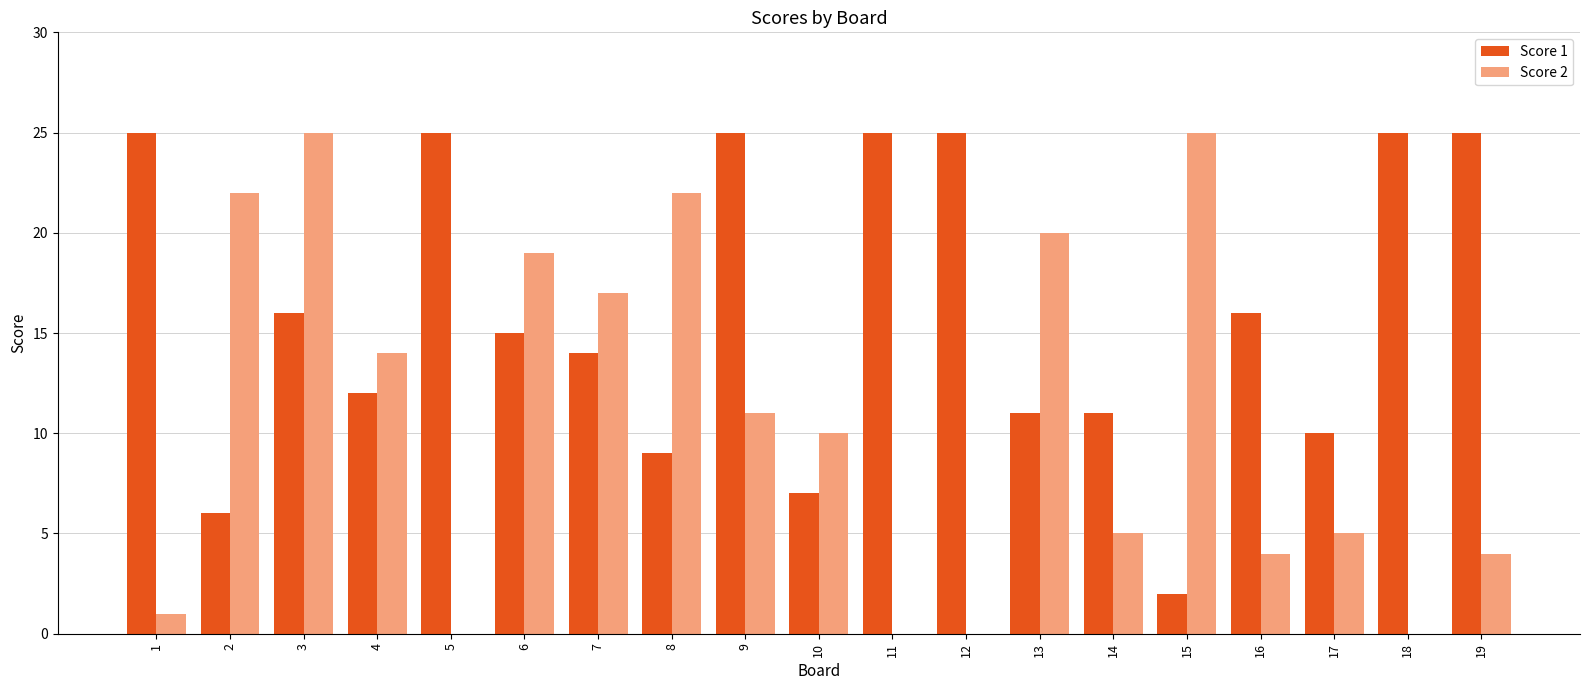

Which series has the largest total across all categories?

Score 1